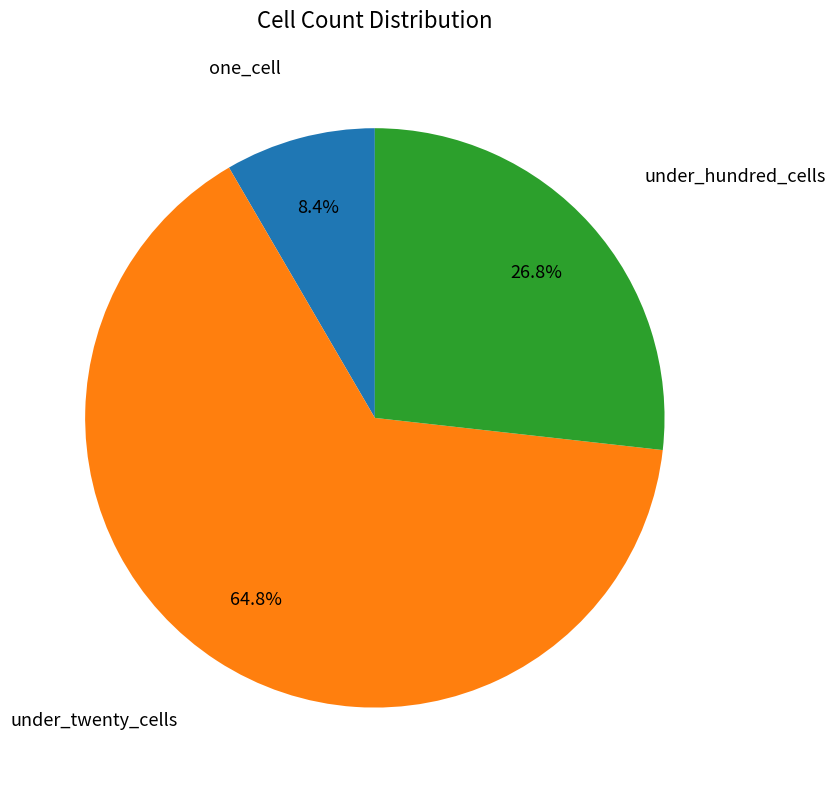

Combined, do under_hundred_cells and under_twenty_cells account for over 50%?

Yes